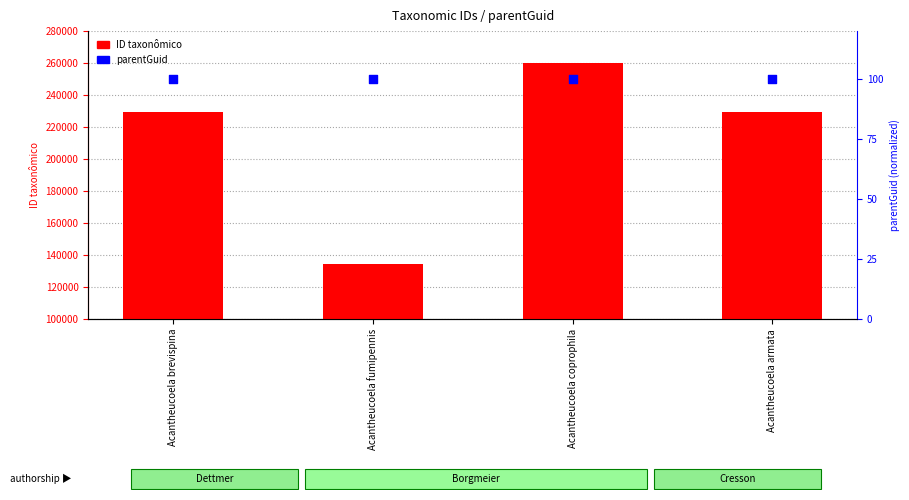

At how many categories does at least one series exceed 62094?

4